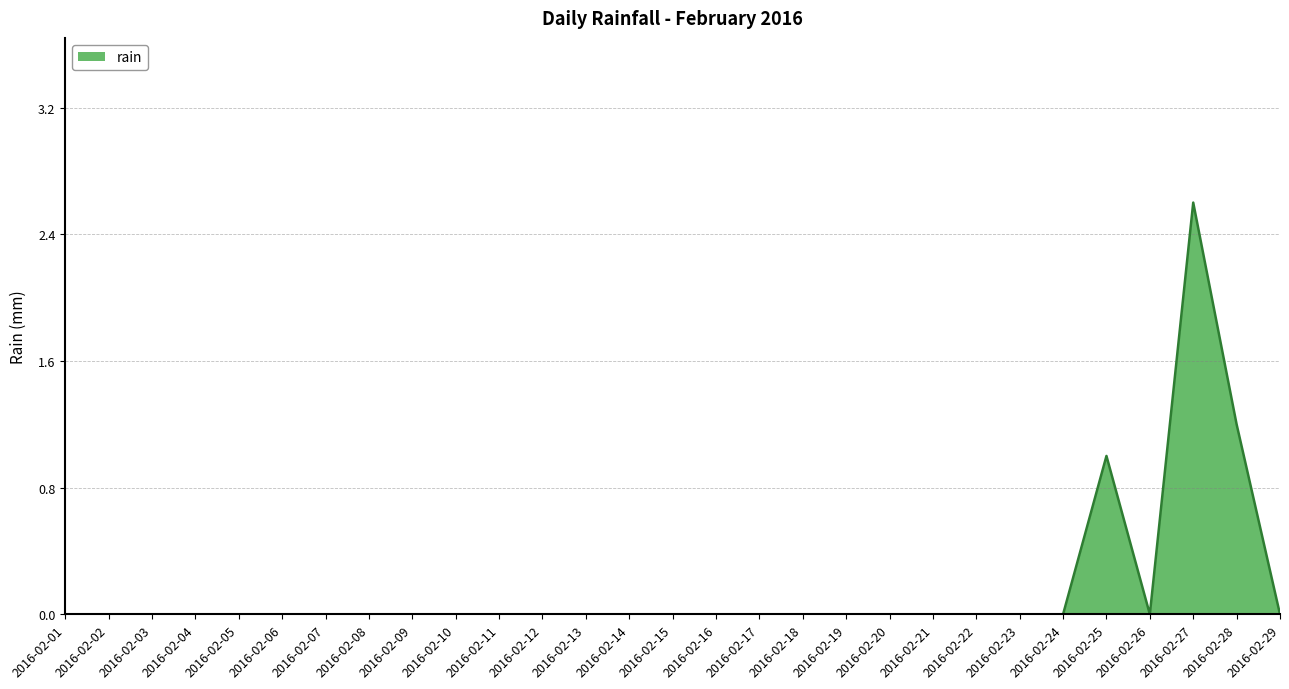

Reading left to right, extract all data points from this chart.

2016-02-01=0.0	2016-02-02=0.0	2016-02-03=0.0	2016-02-04=0.0	2016-02-05=0.0	2016-02-06=0.0	2016-02-07=0.0	2016-02-08=0.0	2016-02-09=0.0	2016-02-10=0.0	2016-02-11=0.0	2016-02-12=0.0	2016-02-13=0.0	2016-02-14=0.0	2016-02-15=0.0	2016-02-16=0.0	2016-02-17=0.0	2016-02-18=0.0	2016-02-19=0.0	2016-02-20=0.0	2016-02-21=0.0	2016-02-22=0.0	2016-02-23=0.0	2016-02-24=0.0	2016-02-25=1.0	2016-02-26=0.0	2016-02-27=2.6	2016-02-28=1.2	2016-02-29=0.0